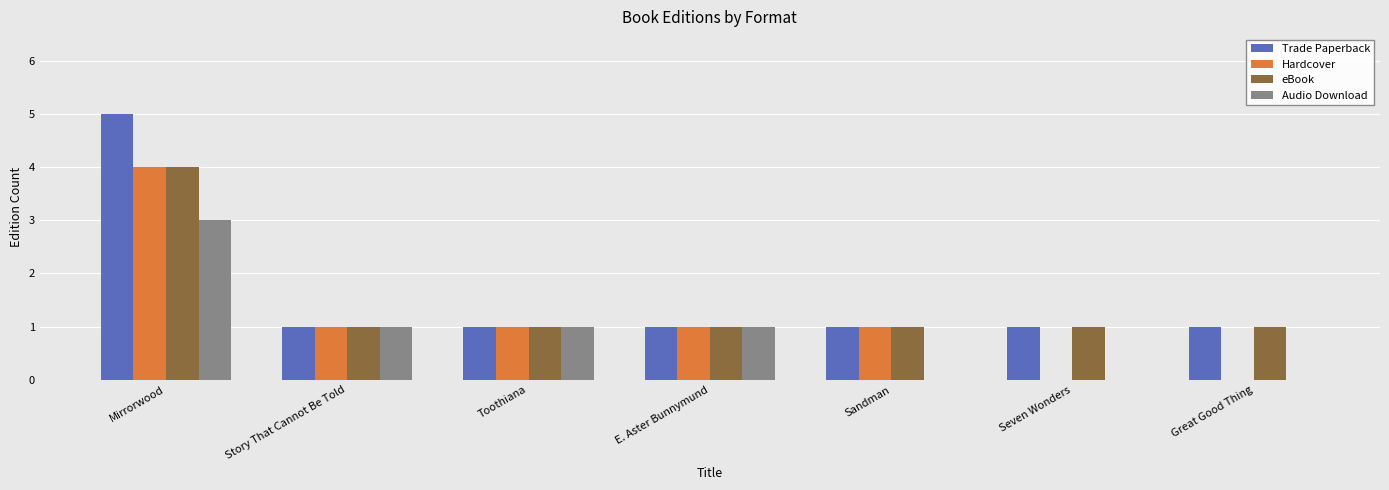

Which series has the largest total across all categories?

Trade Paperback